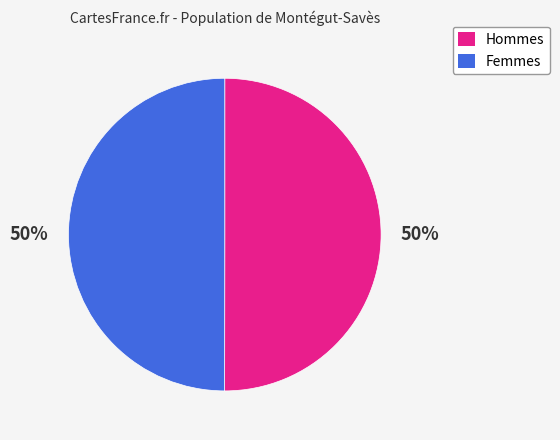

Approximately how many times larger is the value at Hommes compared to Femmes?

1.0